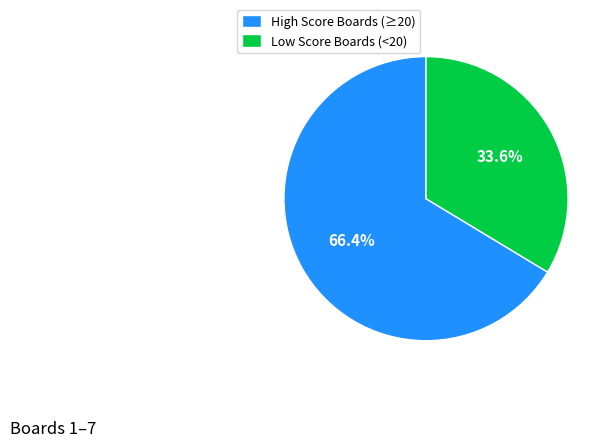

Is High Score Boards (≥20) the majority of the pie?

Yes